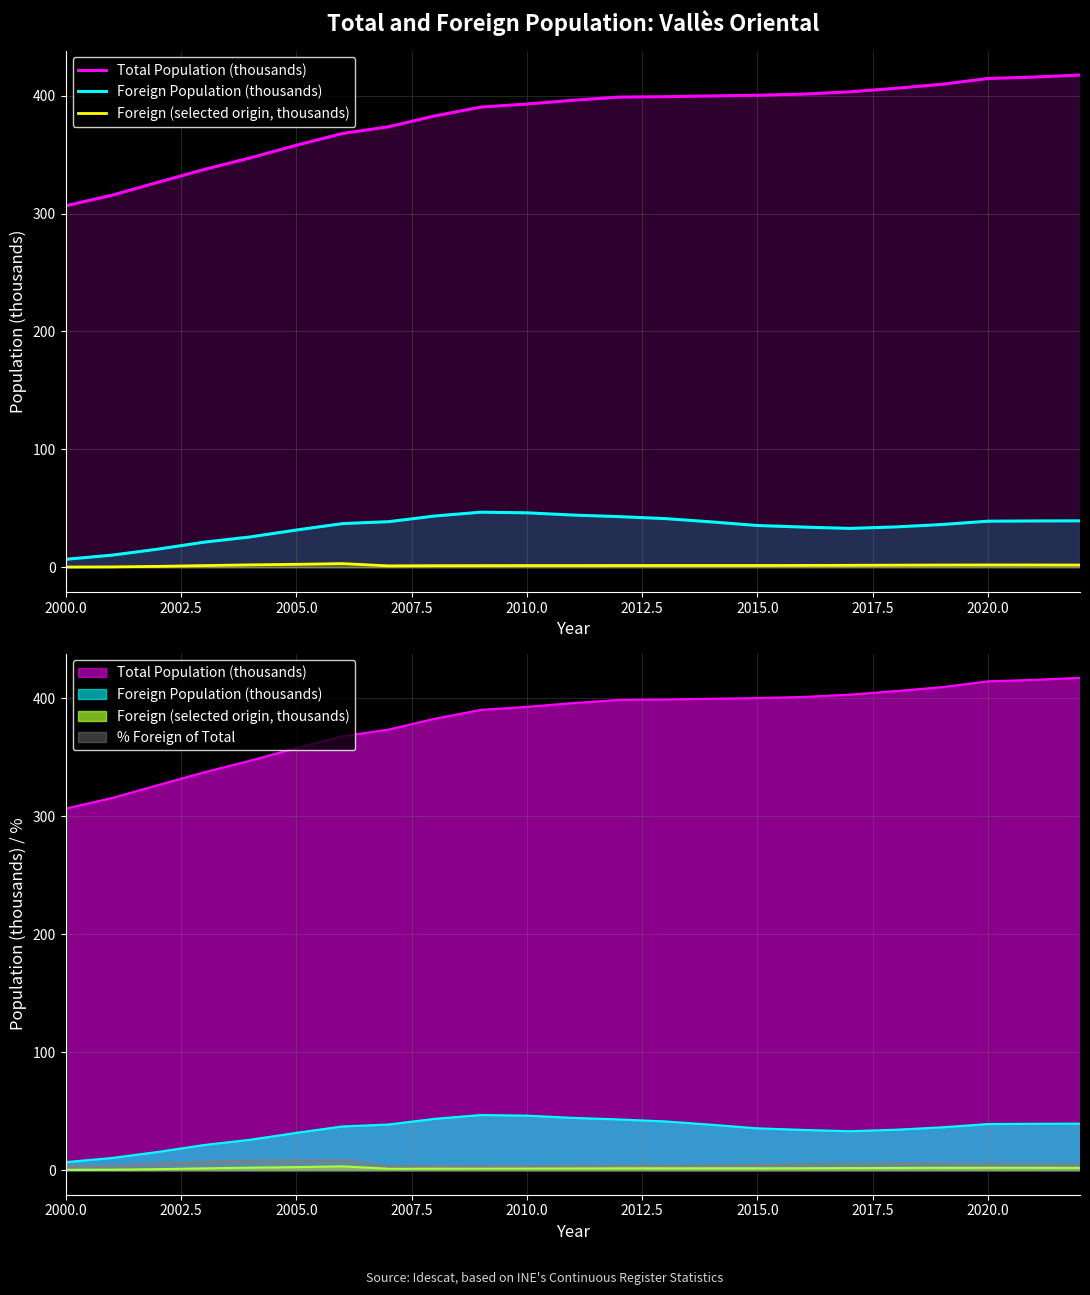

What is the difference between the maximum and second lowest values in the Total Population (thousands) series?

102.0